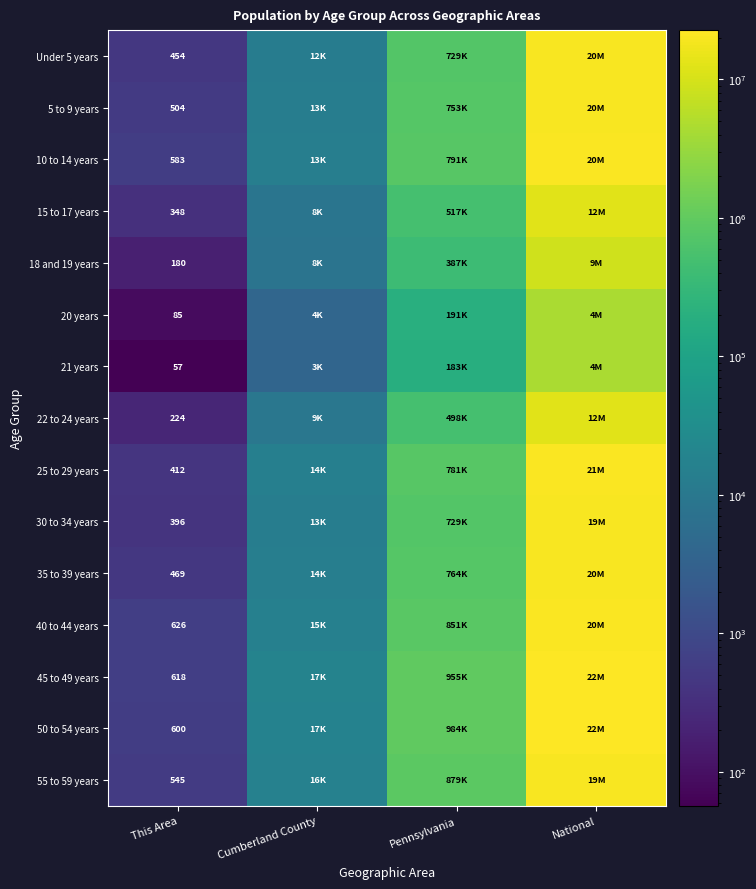

The 55 to 59 years series shows 737 at This Area. True or false?

False